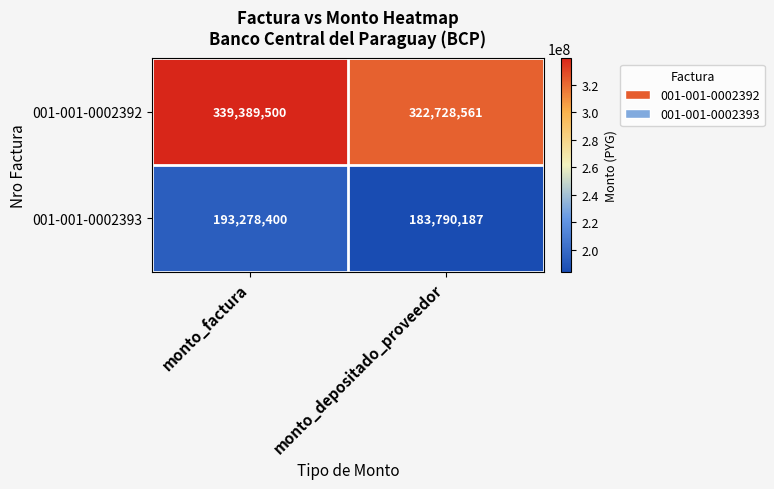

Rank the series at monto_factura from lowest to highest value.

001-001-0002393, 001-001-0002392